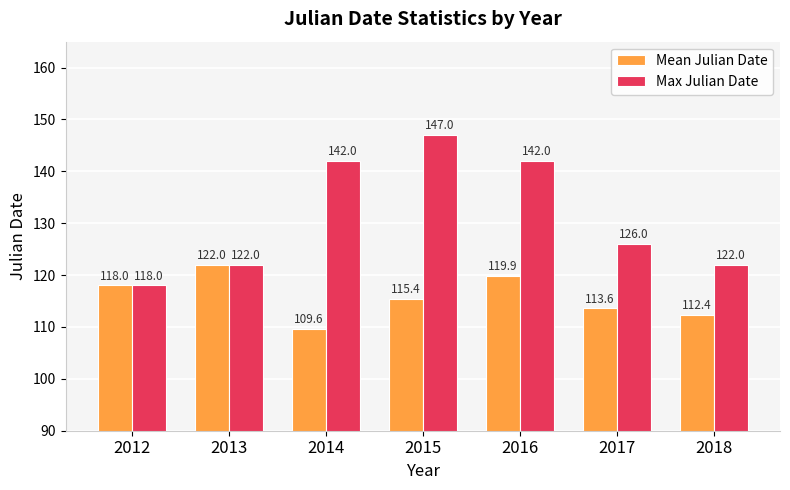

What is the value of the Mean Julian Date bar at the 7th from the left?

112.4